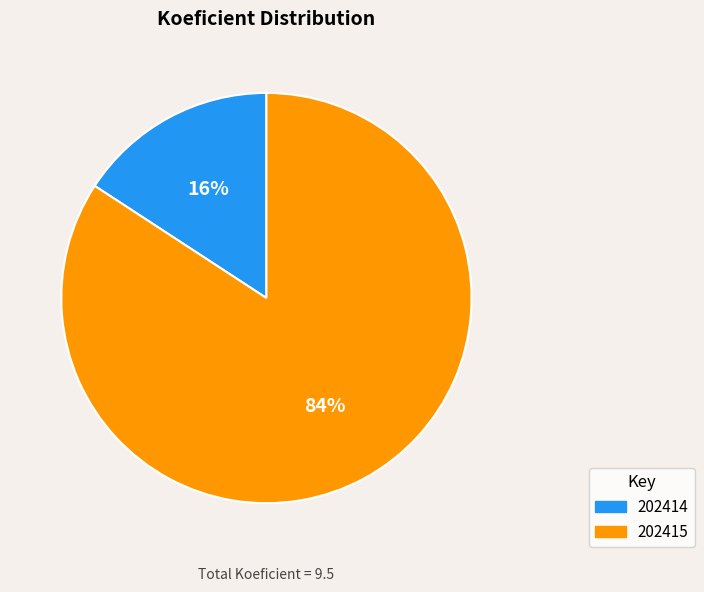

What percentage is the 202415 slice, to the nearest percent?

84%